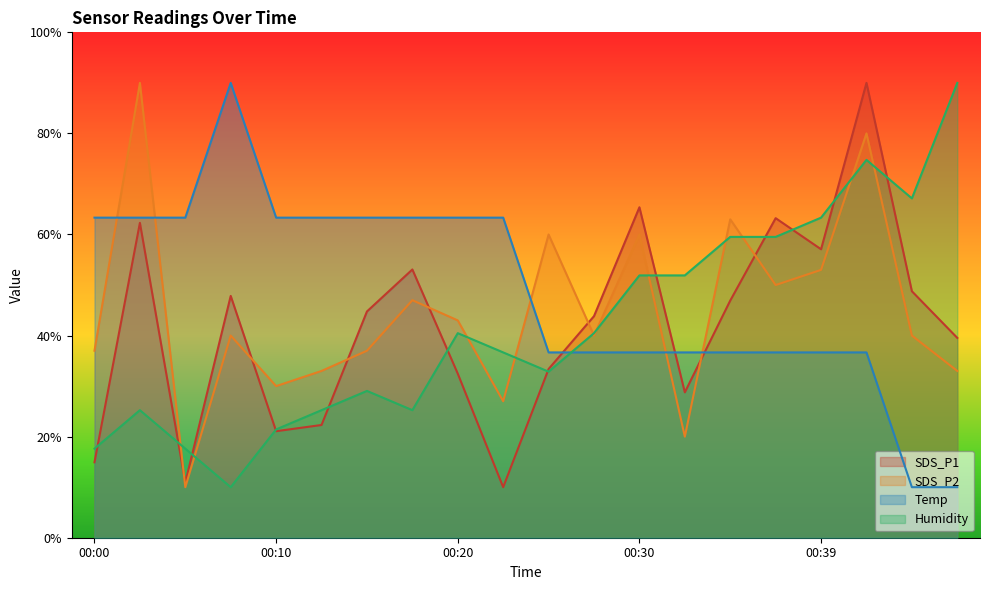

How many lines are shown in the chart?

4